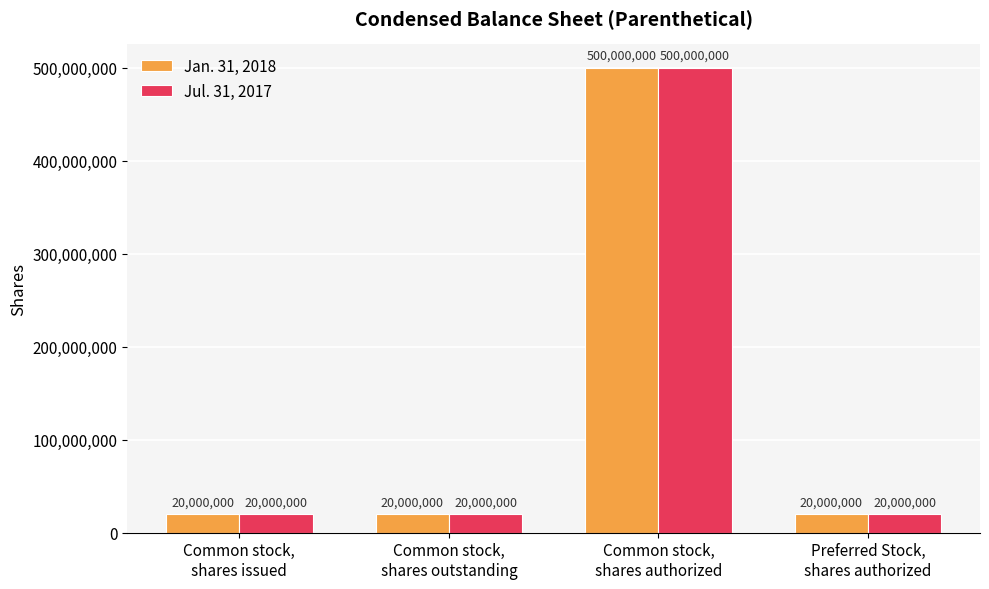

What is the difference between the maximum and minimum values in the Jan. 31, 2018 series?

480000000